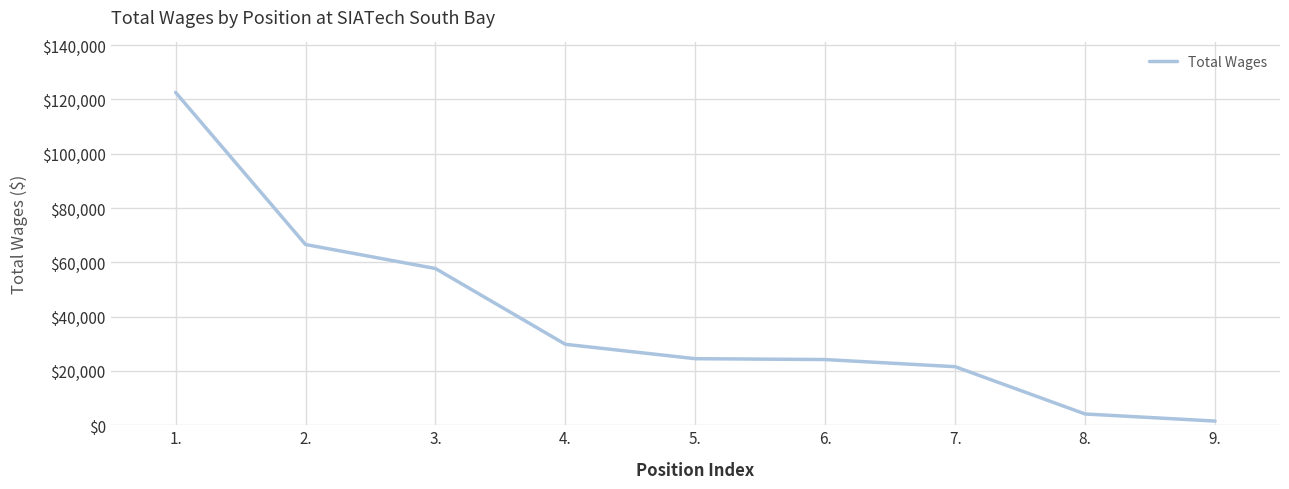

At which label does the data first exceed 24505?

1.